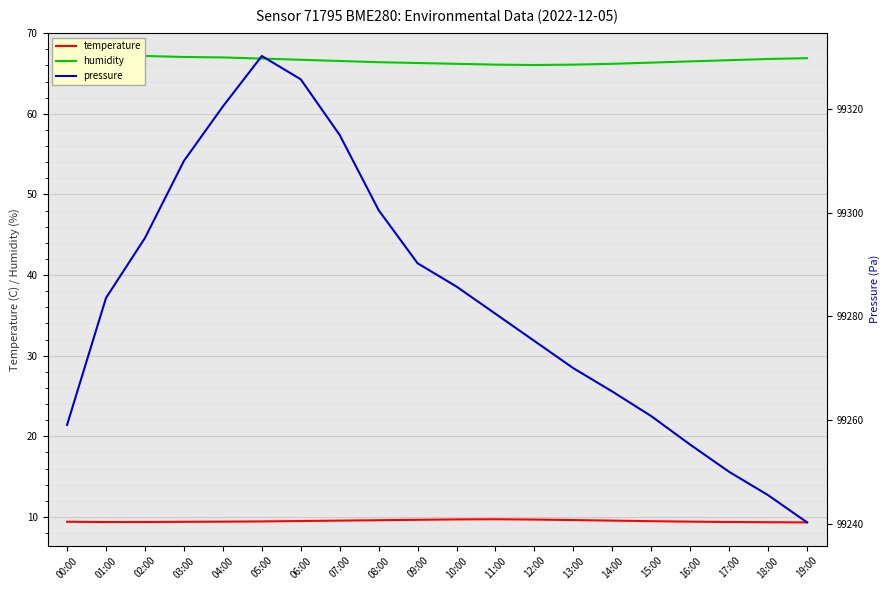

List the labels in order of temperature value, smallest first.

19:00, 18:00, 01:00, 02:00, 17:00, 03:00, 00:00, 04:00, 16:00, 05:00, 15:00, 06:00, 07:00, 14:00, 08:00, 13:00, 09:00, 12:00, 10:00, 11:00